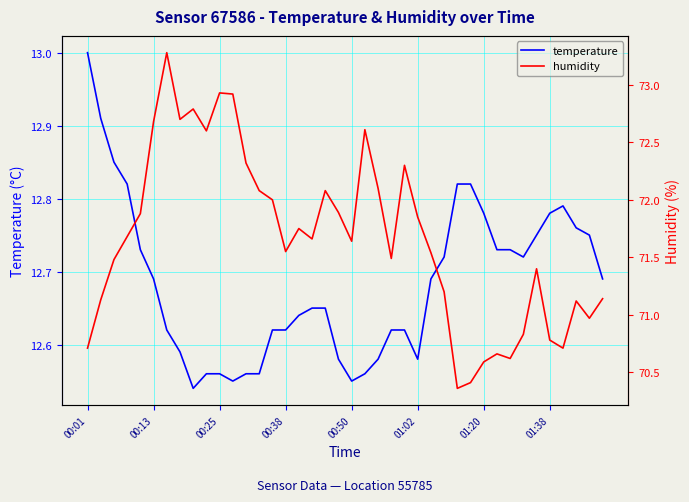

True or false: temperature has more than 0 points higher than both neighbors.

True